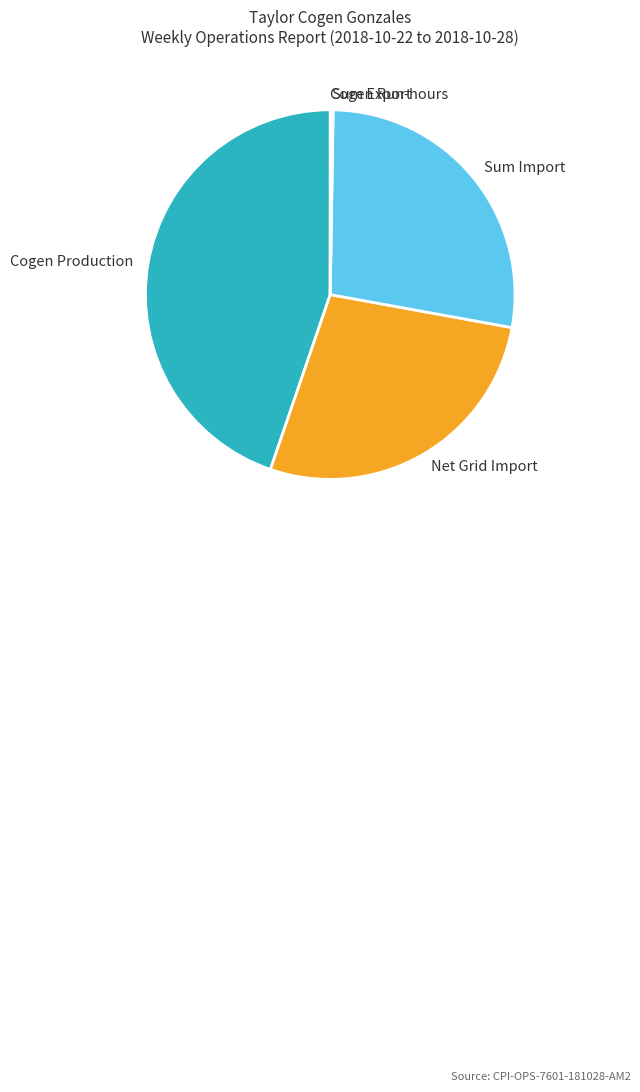

Is there any slice that represents more than half of the pie?

No